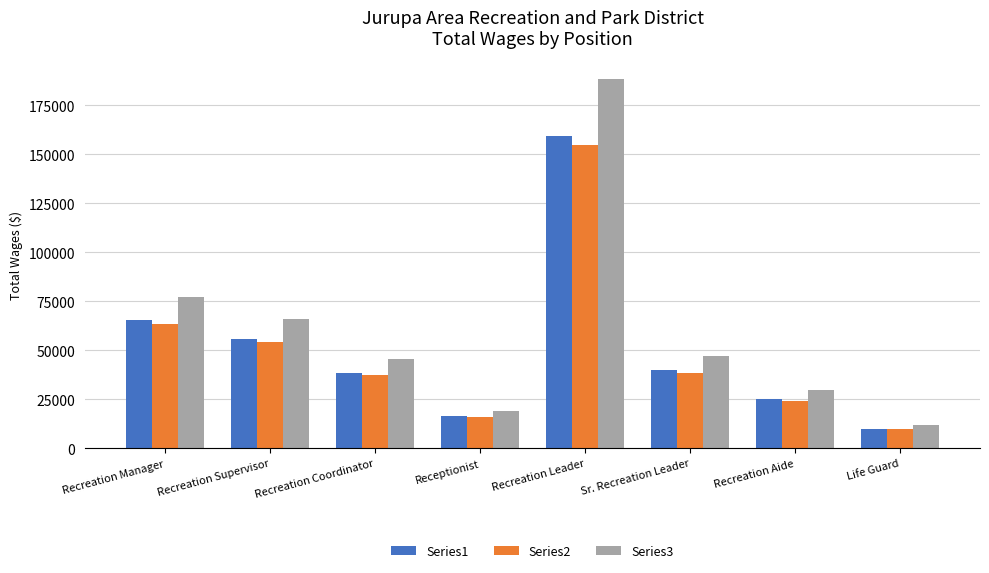

The value of Series3 at Recreation Manager is 77331.3. True or false?

True